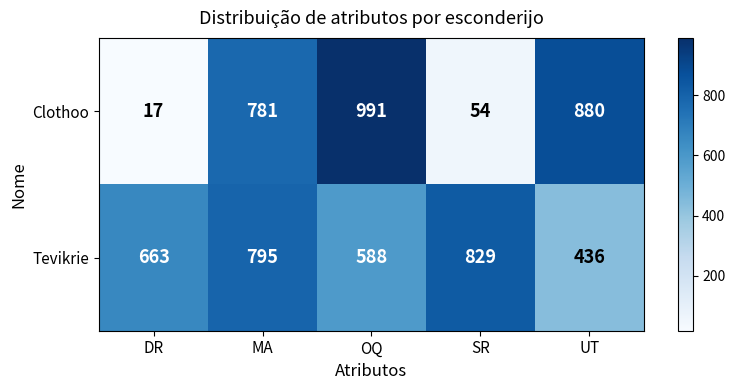

What is the difference between the Clothoo values at MA and SR?

727